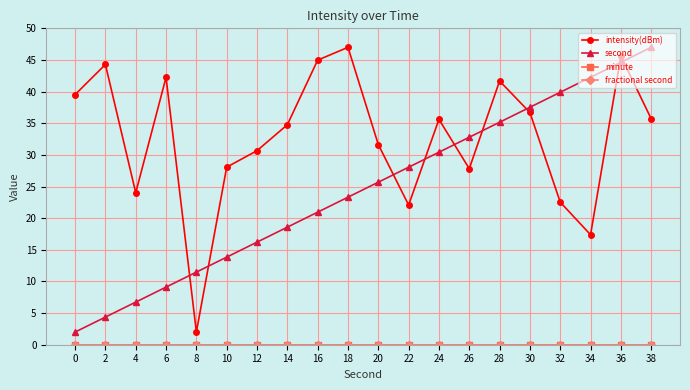

Does the chart have visible grid lines?

Yes